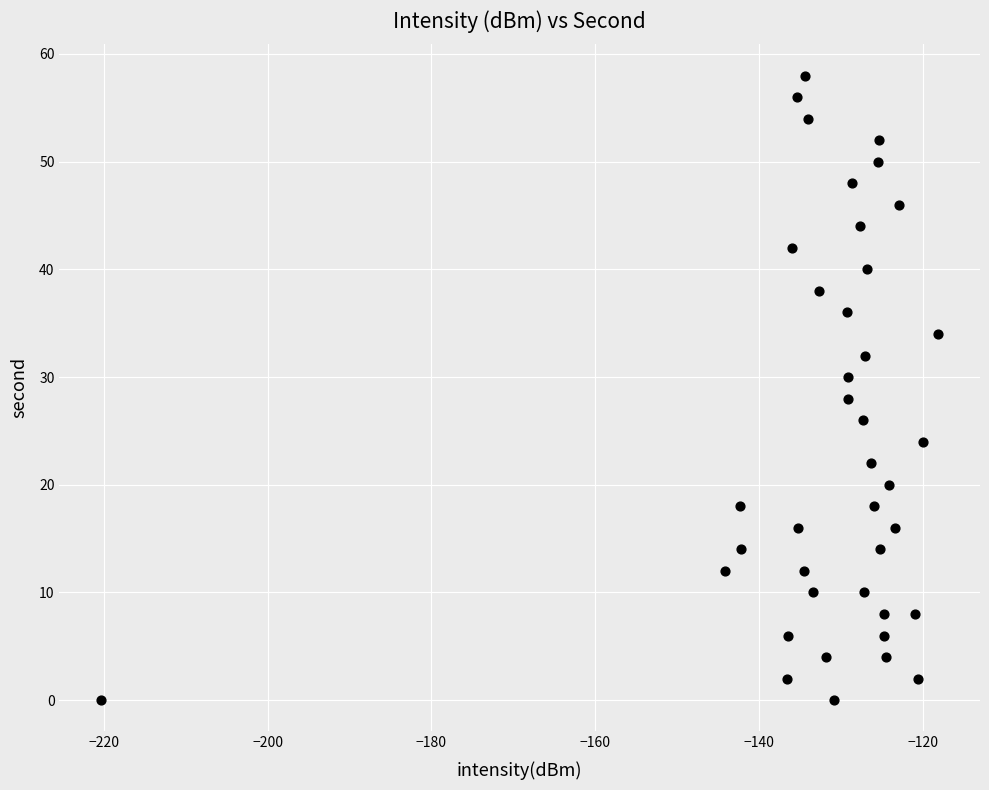

What is the range of Y values (max minus min)?

58